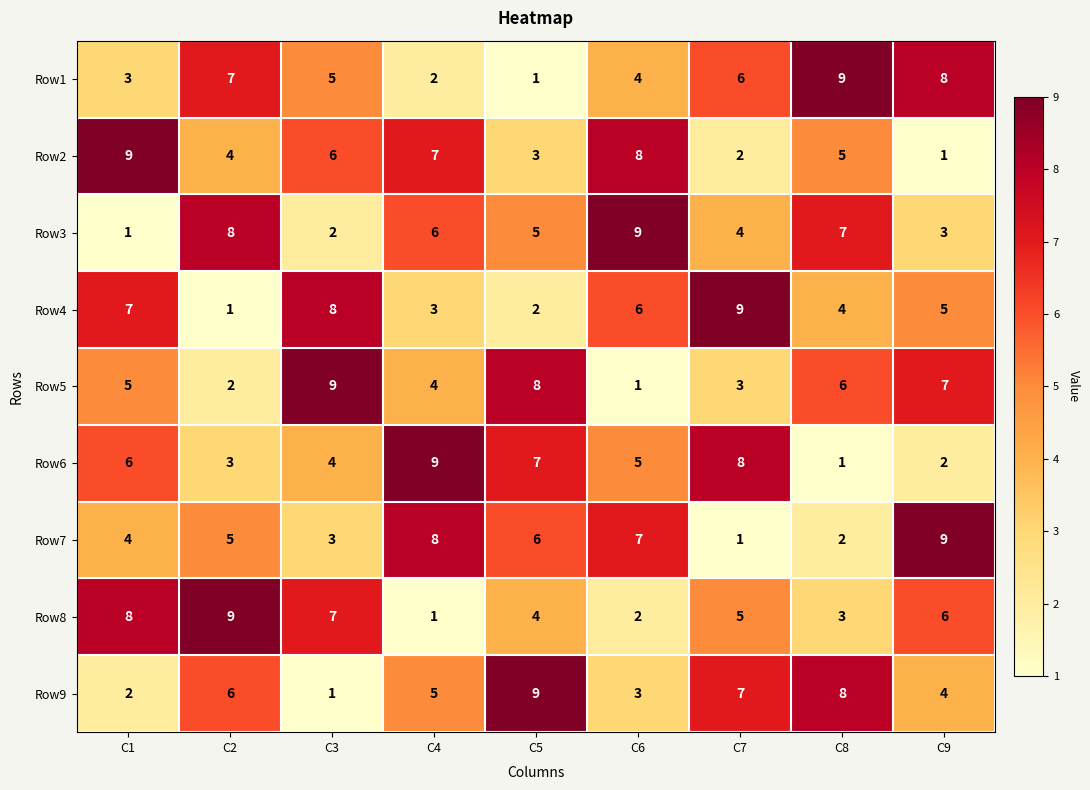

Is the value of Row1 at C4 greater than the value of Row9 at C2?

No